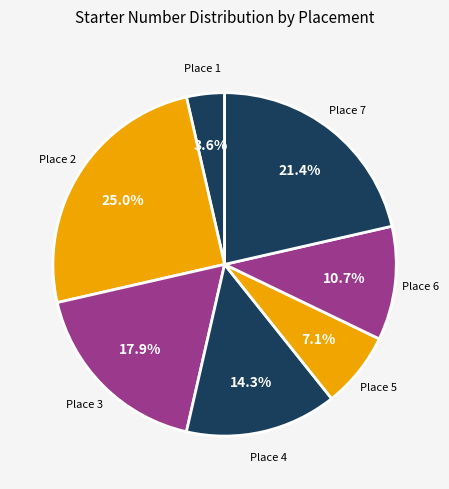

Which category has the smallest portion of the pie?

1